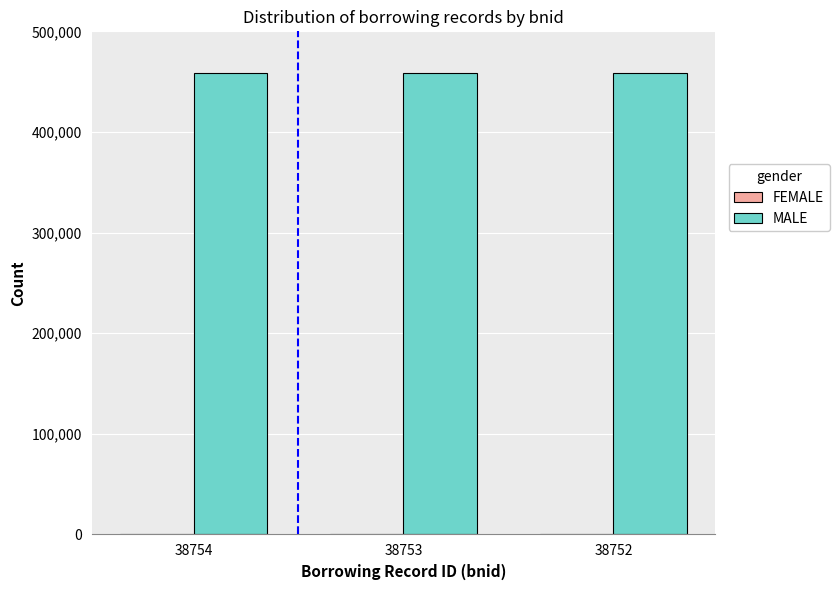

What is the spread (max minus min) of values at 38753?

458273